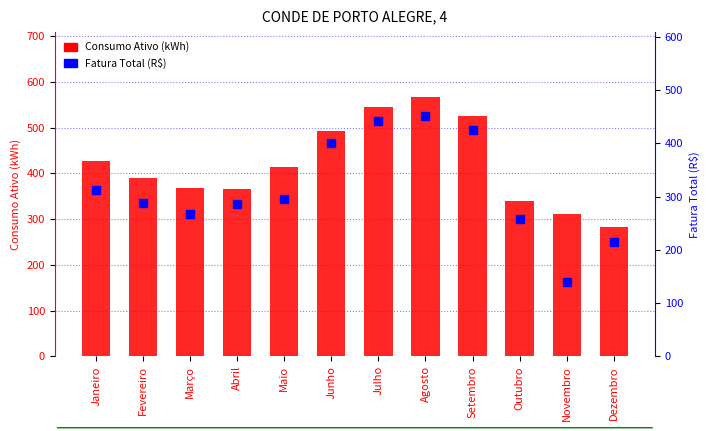

What is the label of the 4th bar from the right?

Setembro